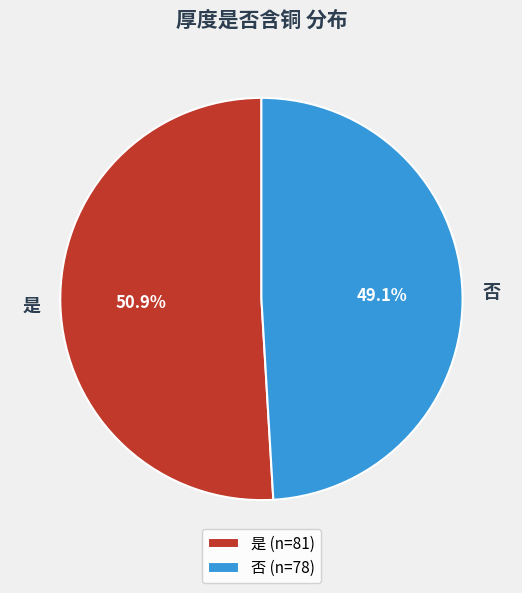

Rank the categories by value from highest to lowest.

是, 否